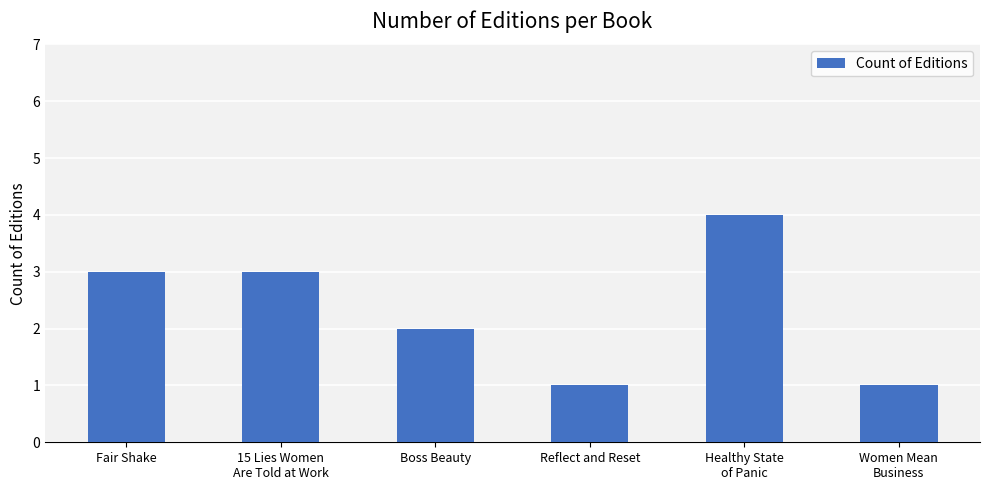

Reading left to right, transcribe all the data shown in this chart.

Fair Shake=3	15 Lies Women
Are Told at Work=3	Boss Beauty=2	Reflect and Reset=1	Healthy State
of Panic=4	Women Mean
Business=1